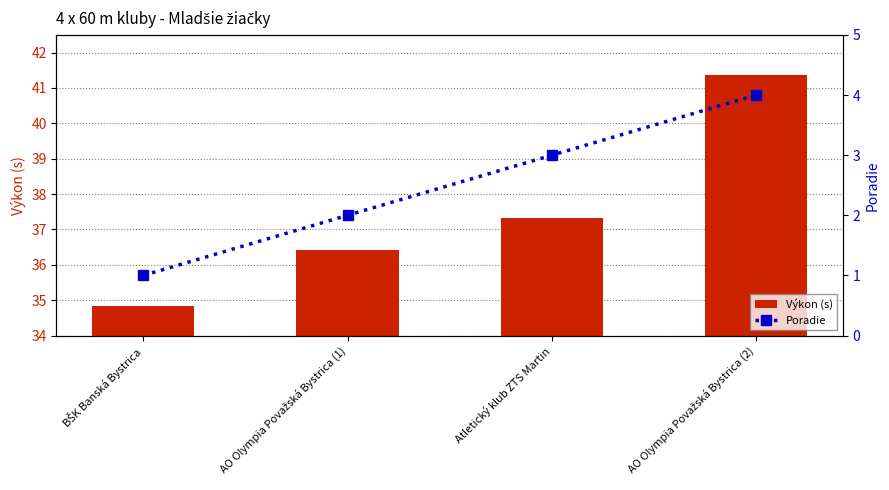

Where does the Poradie series first go above 3?

AO Olympia Považská Bystrica (2)